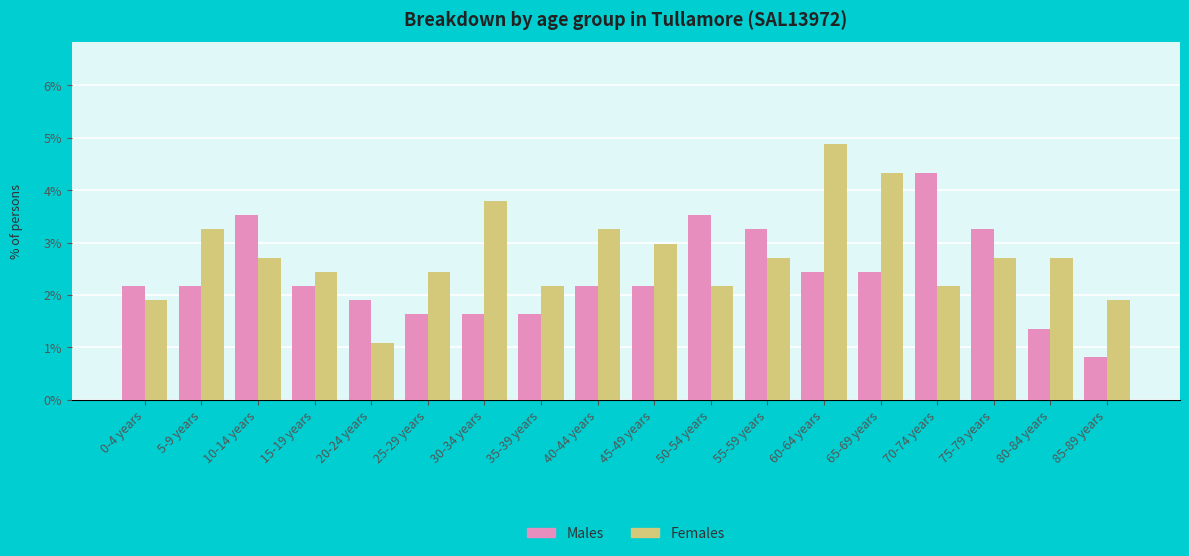

What position from the right is 10-14 years?

16